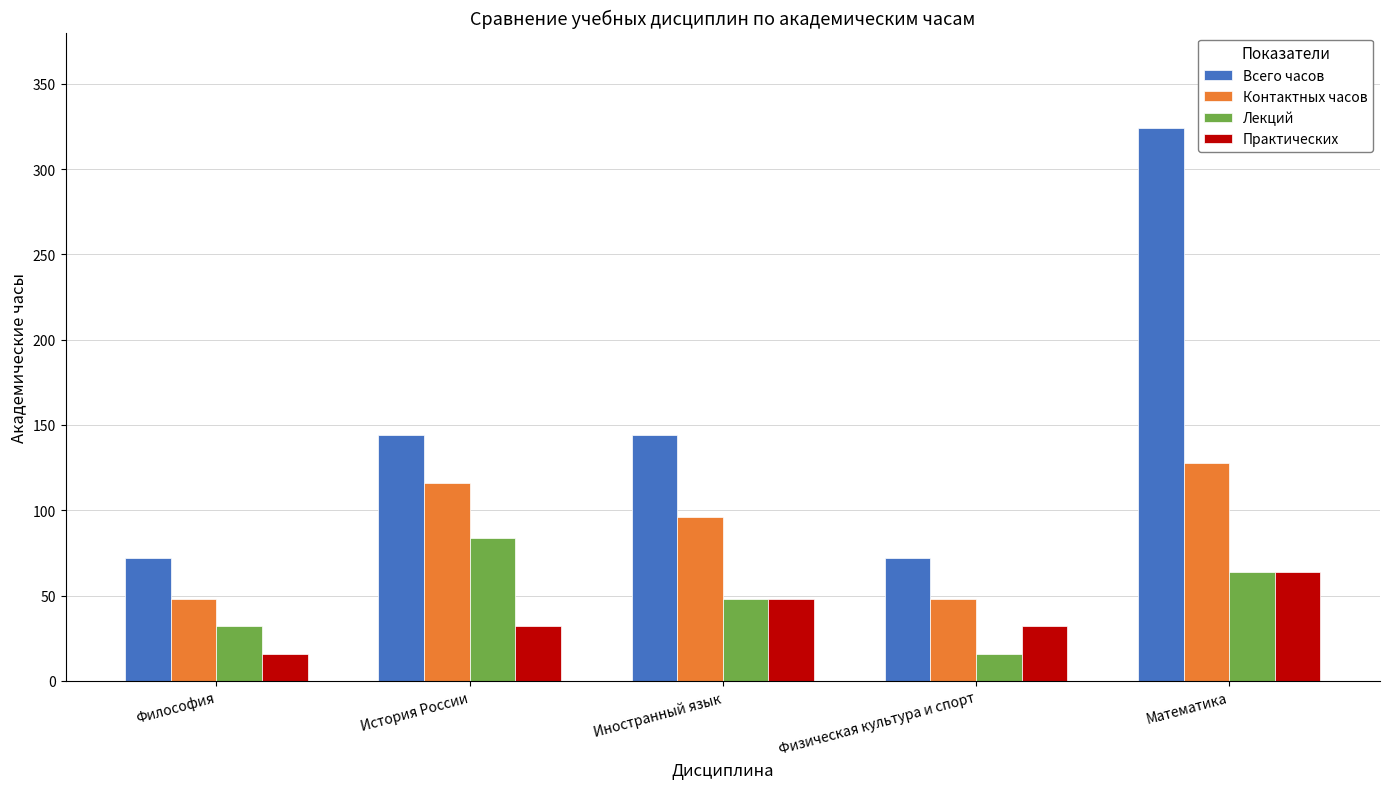

What is the sum of all Всего часов values?

756